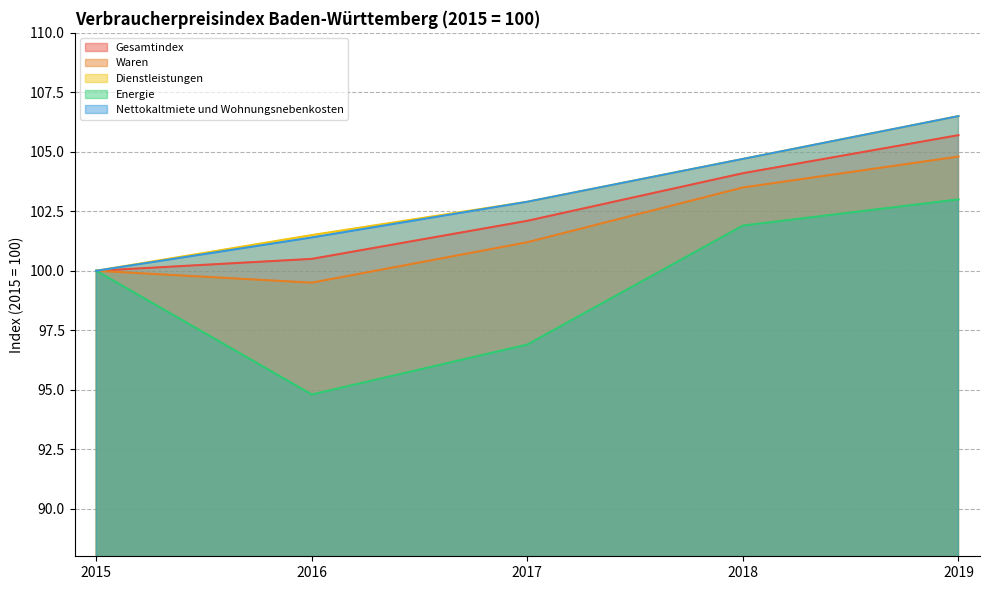

Which series has the largest total across all categories?

Dienstleistungen